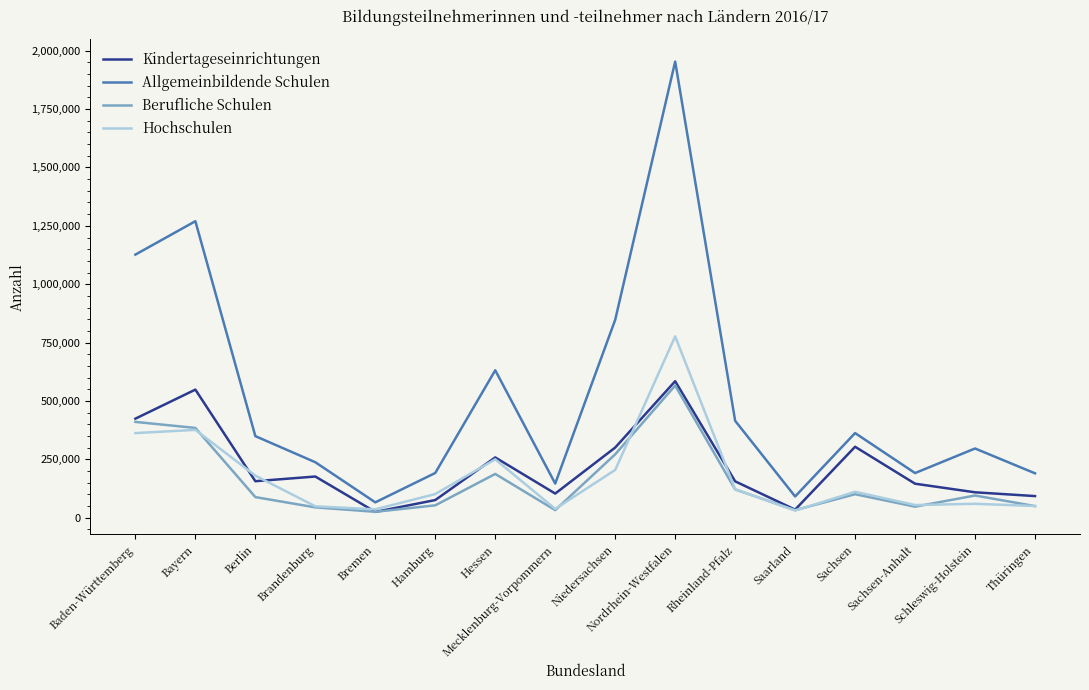

Rank the series at Niedersachsen from highest to lowest value.

Allgemeinbildende Schulen, Kindertageseinrichtungen, Berufliche Schulen, Hochschulen